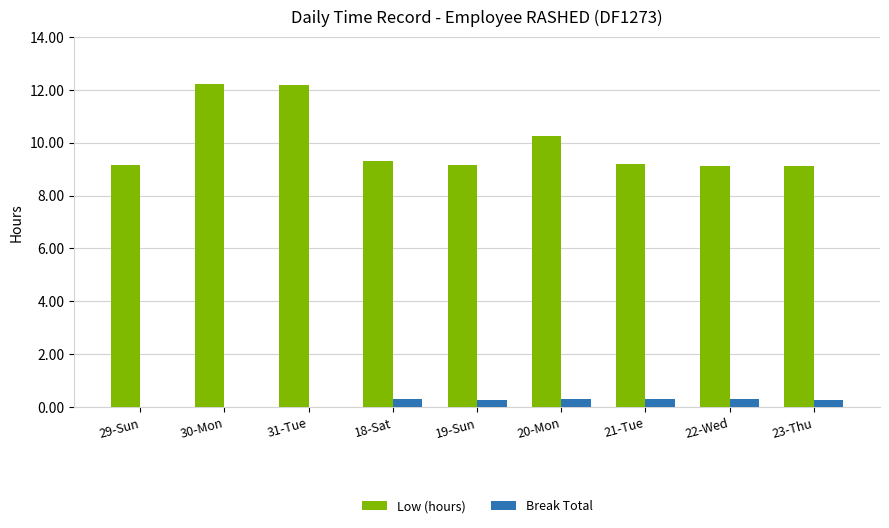

What are all the series names shown in the legend?

Low (hours), Break Total